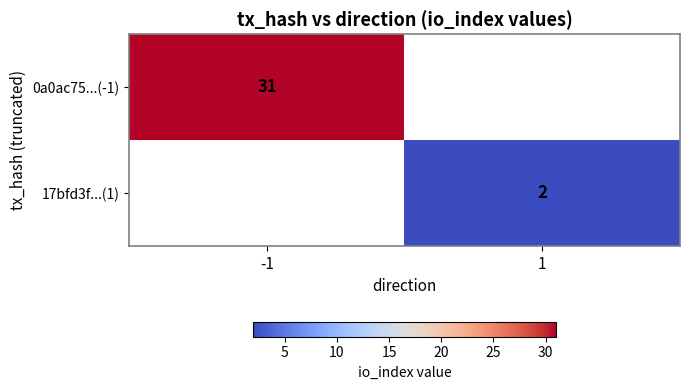

The value of 0a0ac75...(-1) at -1 is 31. True or false?

True